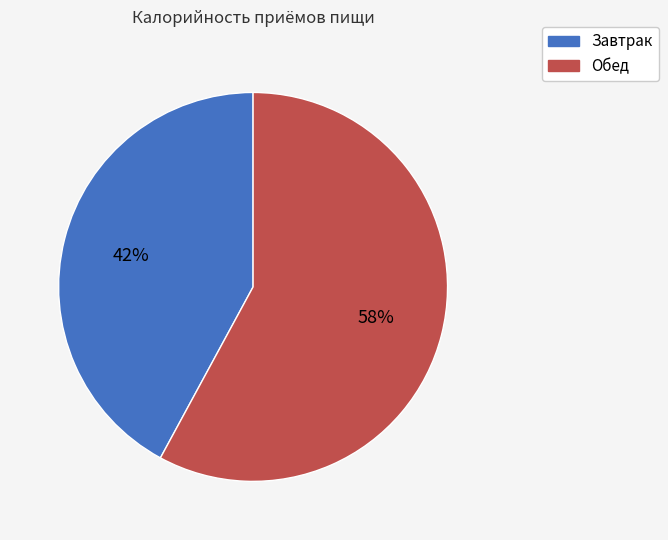

Is Завтрак the majority of the pie?

No